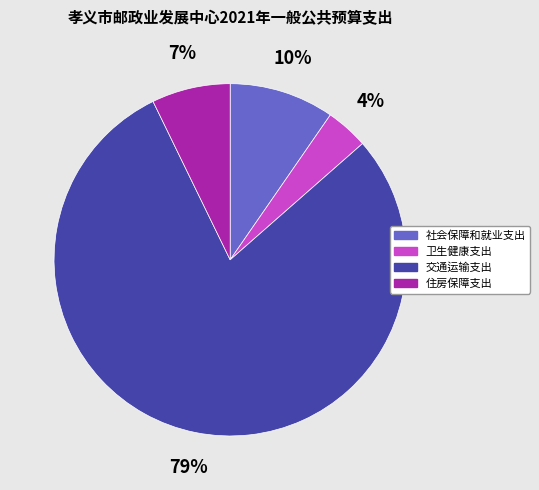

Combined, do 社会保障和就业支出 and 交通运输支出 account for over 50%?

Yes